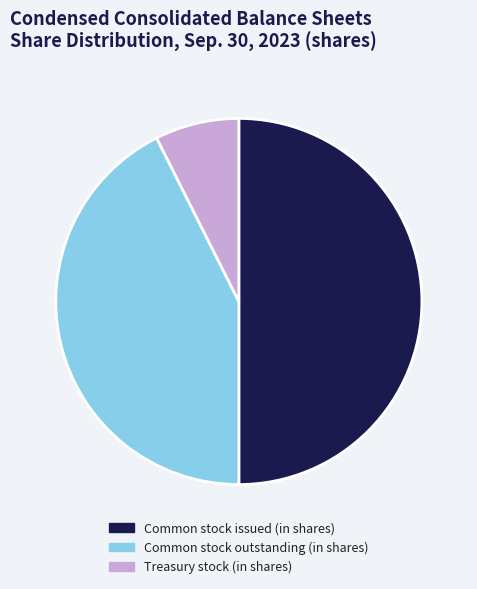

Count the number of slices in the pie.

3